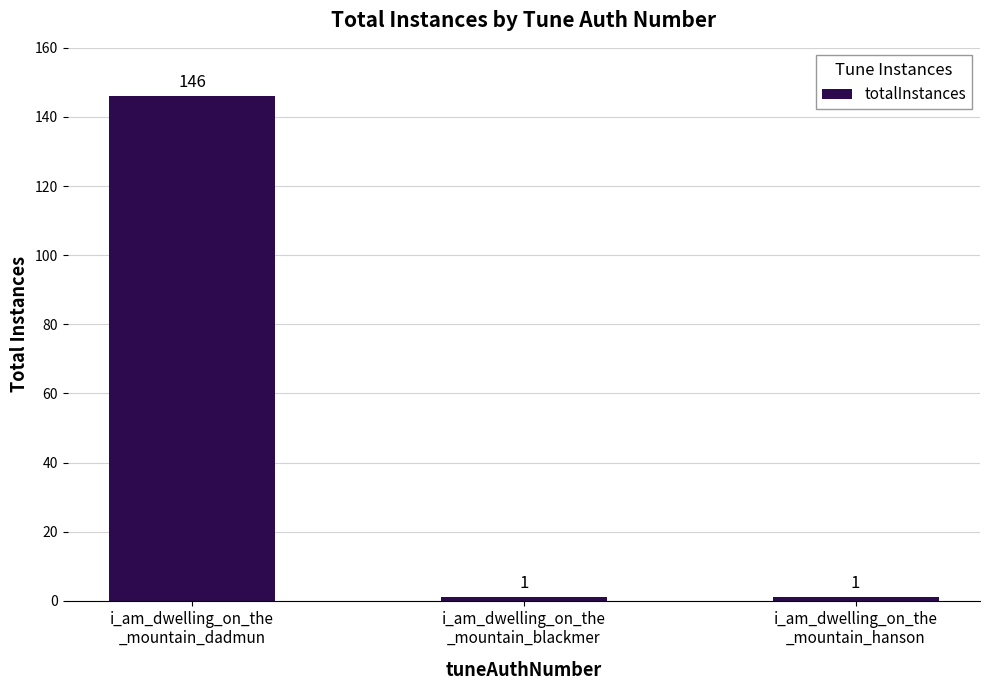

What is the label of the 1st bar from the left?

i_am_dwelling_on_the
_mountain_dadmun